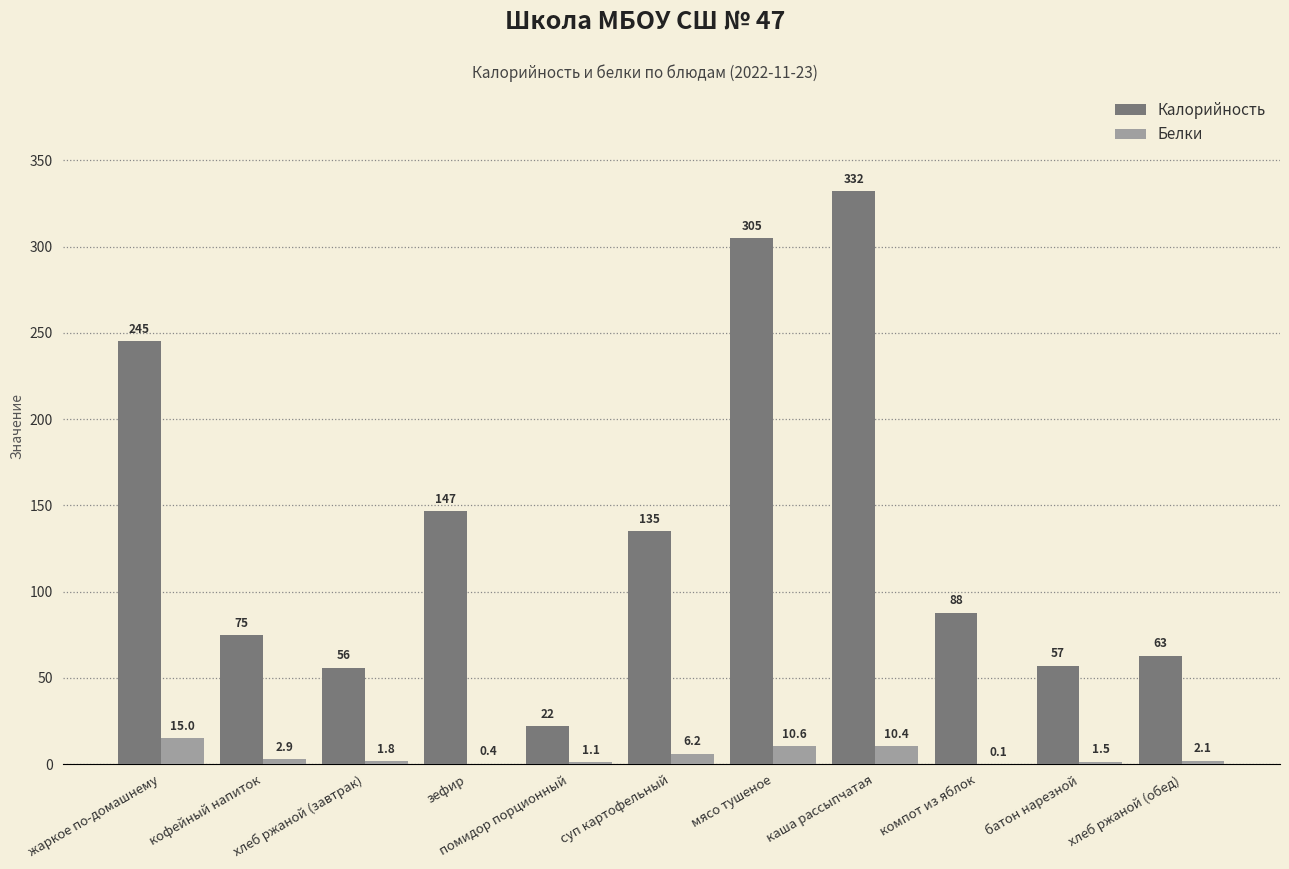

How many data points does each series have?

11